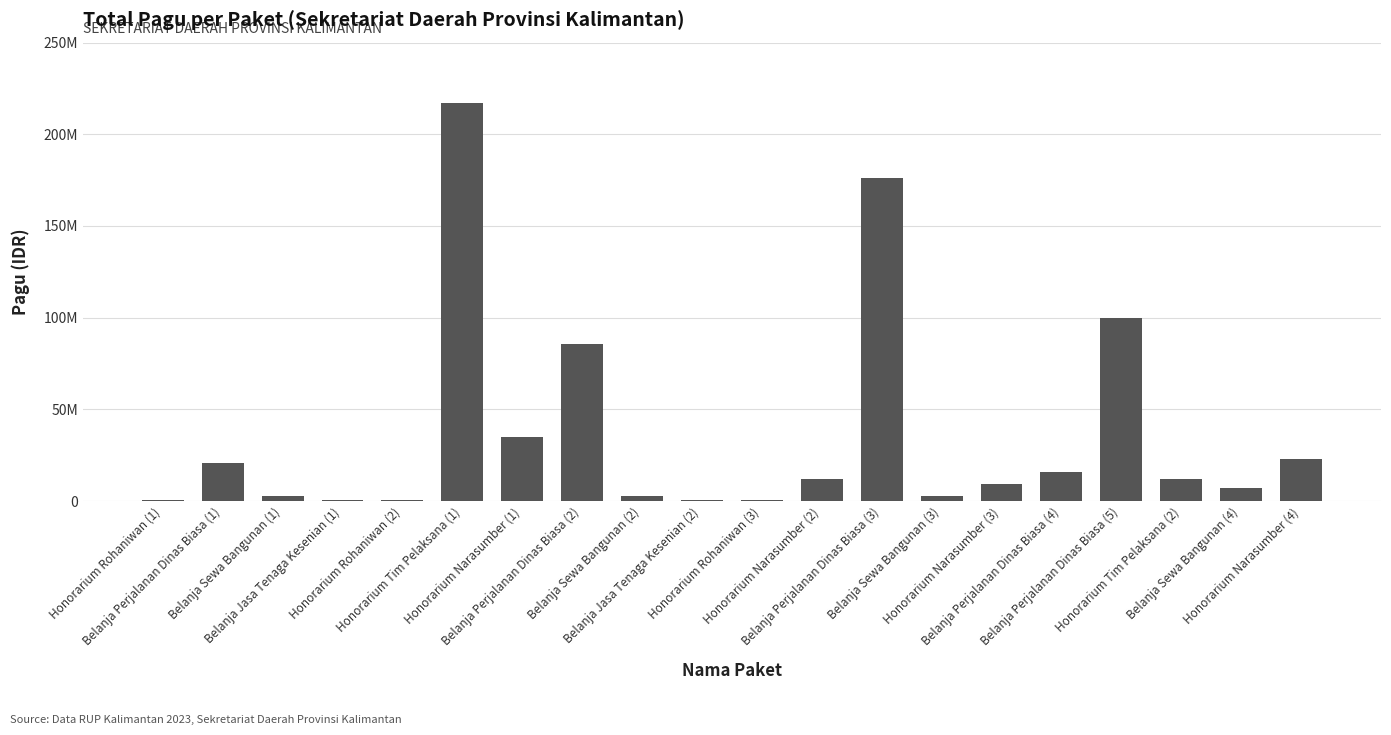

Where does the data first go above 11950000?

Belanja Perjalanan Dinas Biasa (1)